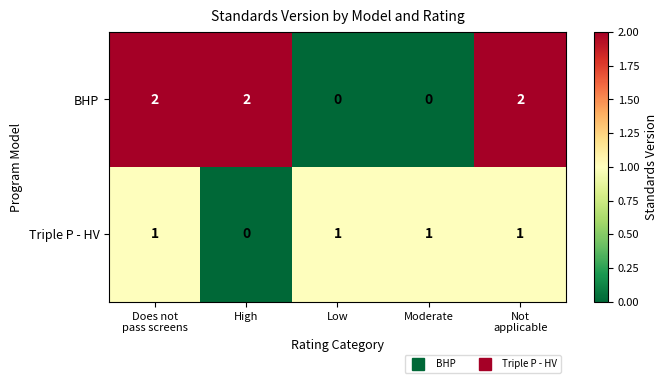

Rank the series by their average value, from highest to lowest.

BHP, Triple P - HV